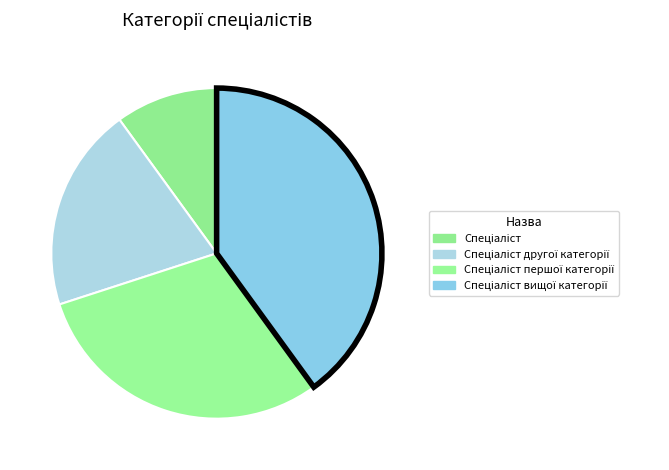

How many segments does this pie chart have?

4